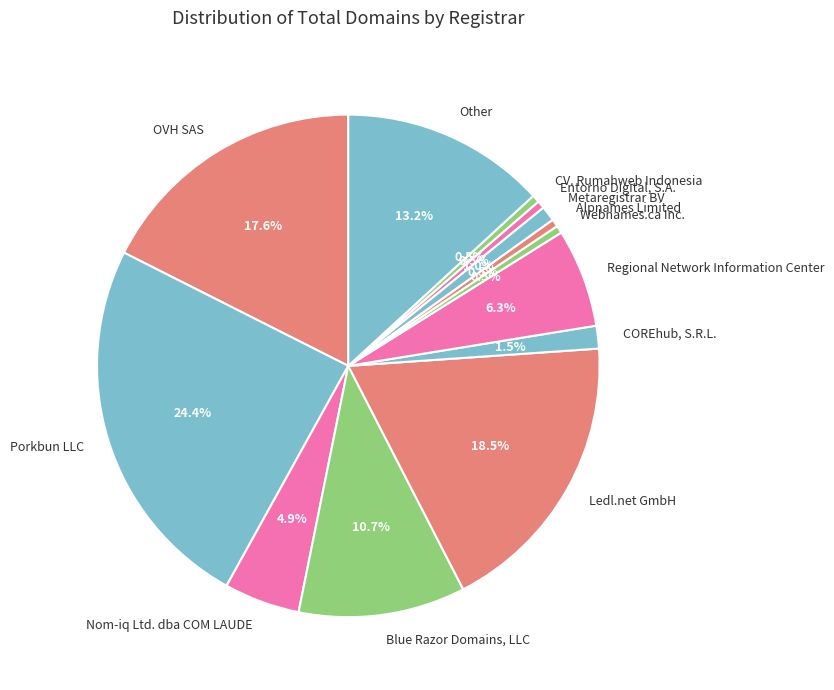

How many slices are in this pie chart?

13